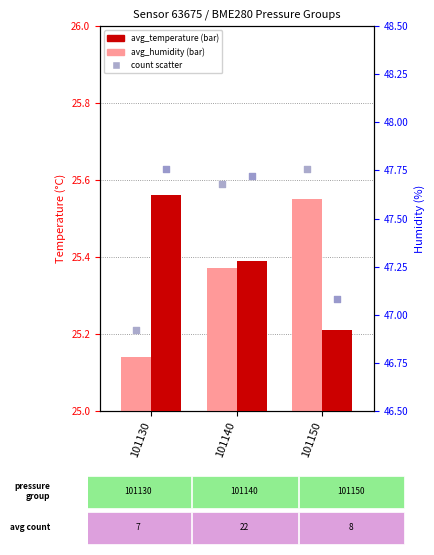

At which category is the sum across all series the highest?

101130